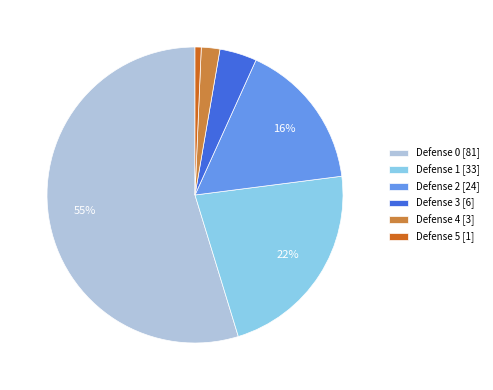

True or false: Defense 5 [1] accounts for 12% of the total.

False